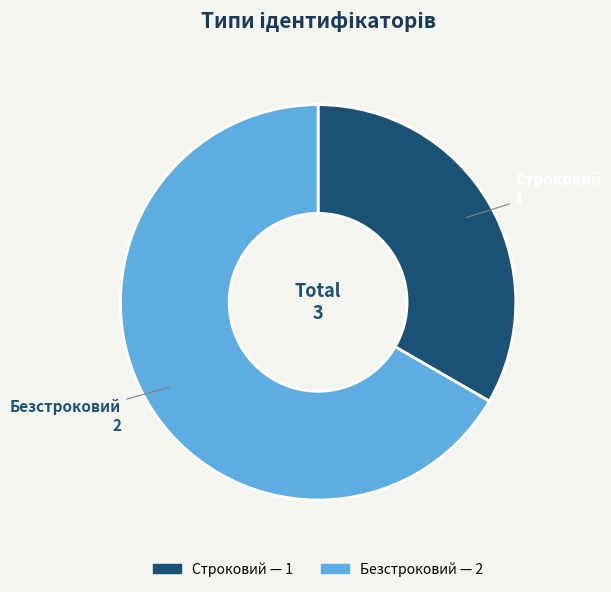

True or false: Безстроковий accounts for 53% of the total.

False